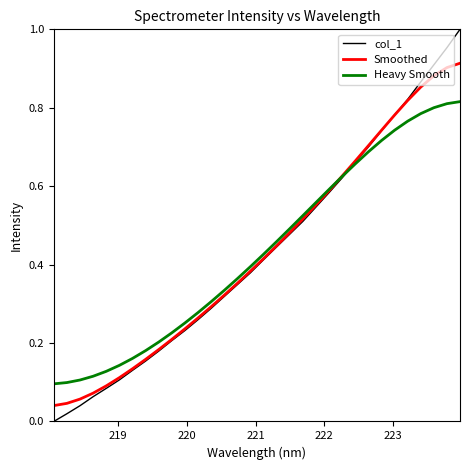

Which series has the largest range (max minus min)?

col_1